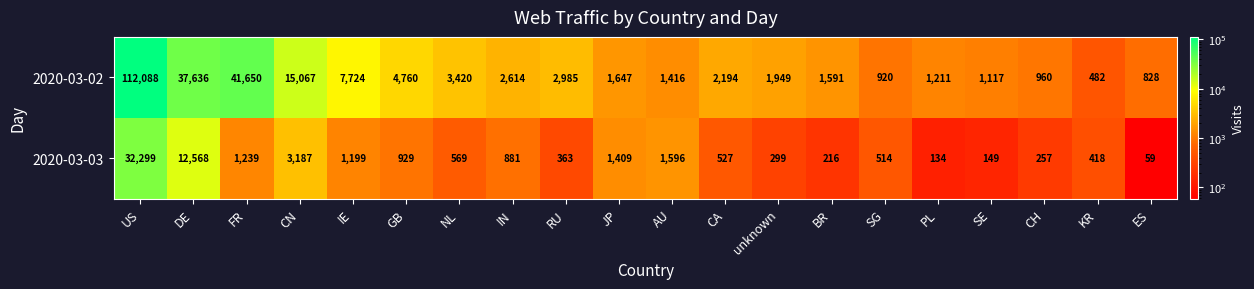

What value does the 2020-03-03 series have at NL?

569